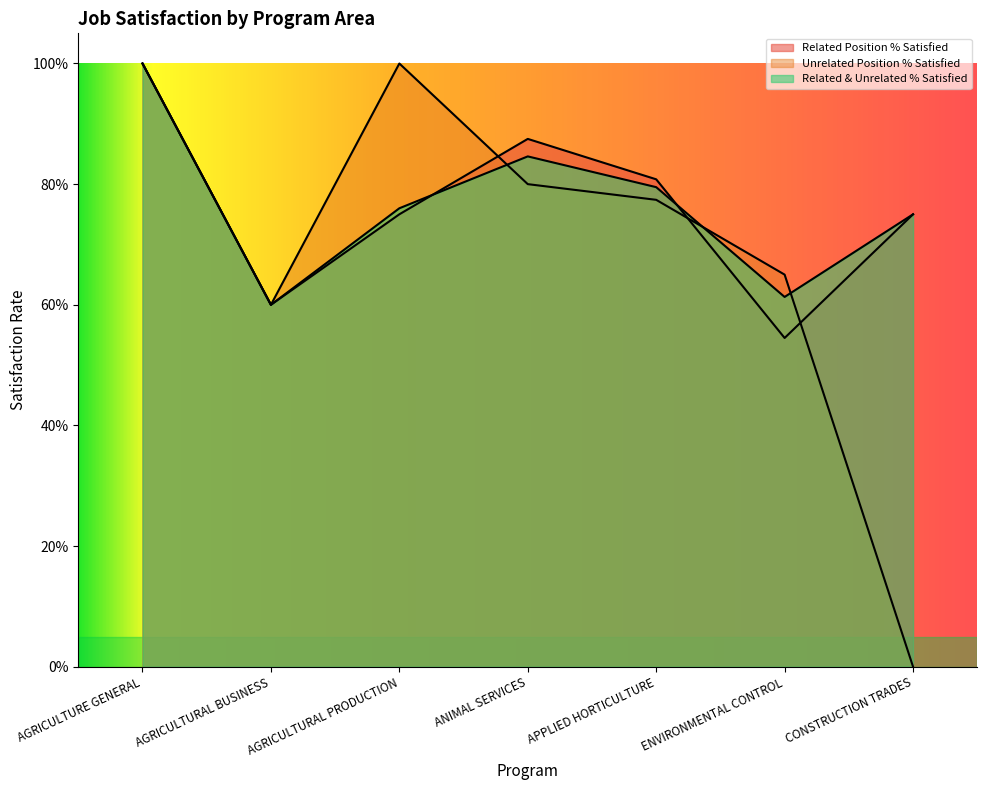

What is the label of the 5th point from the left?

APPLIED HORTICULTURE